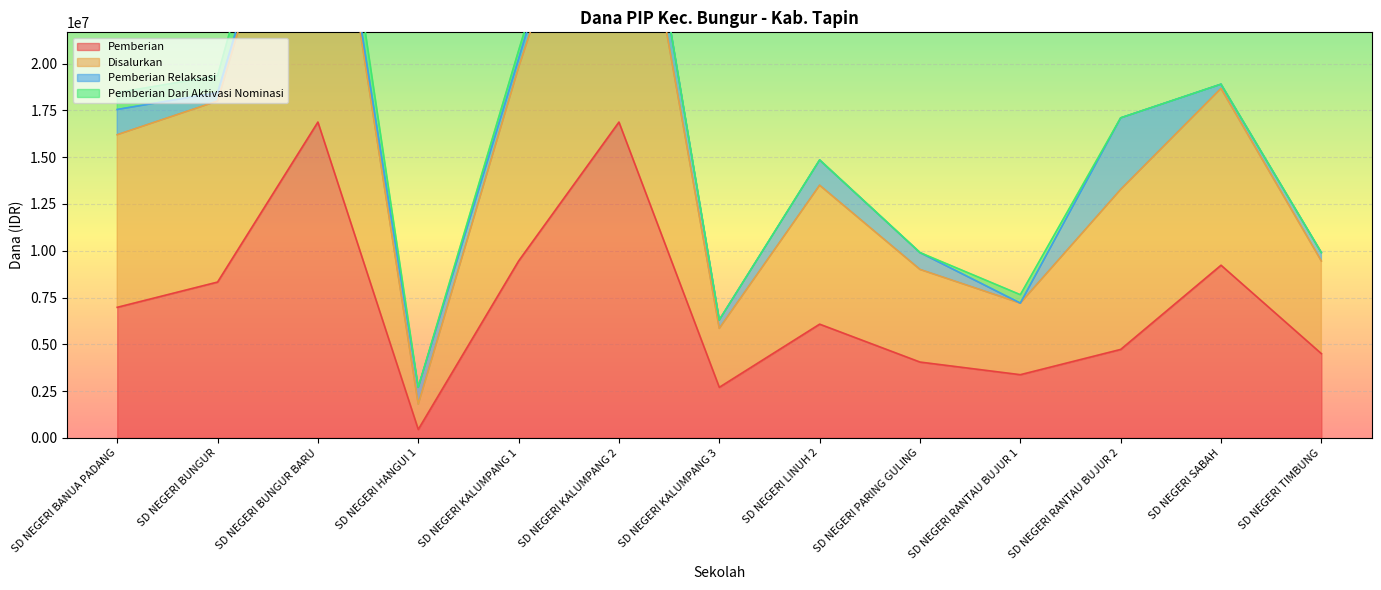

What is the value of the Disalurkan Dana point at the 12th from the left?

18900000